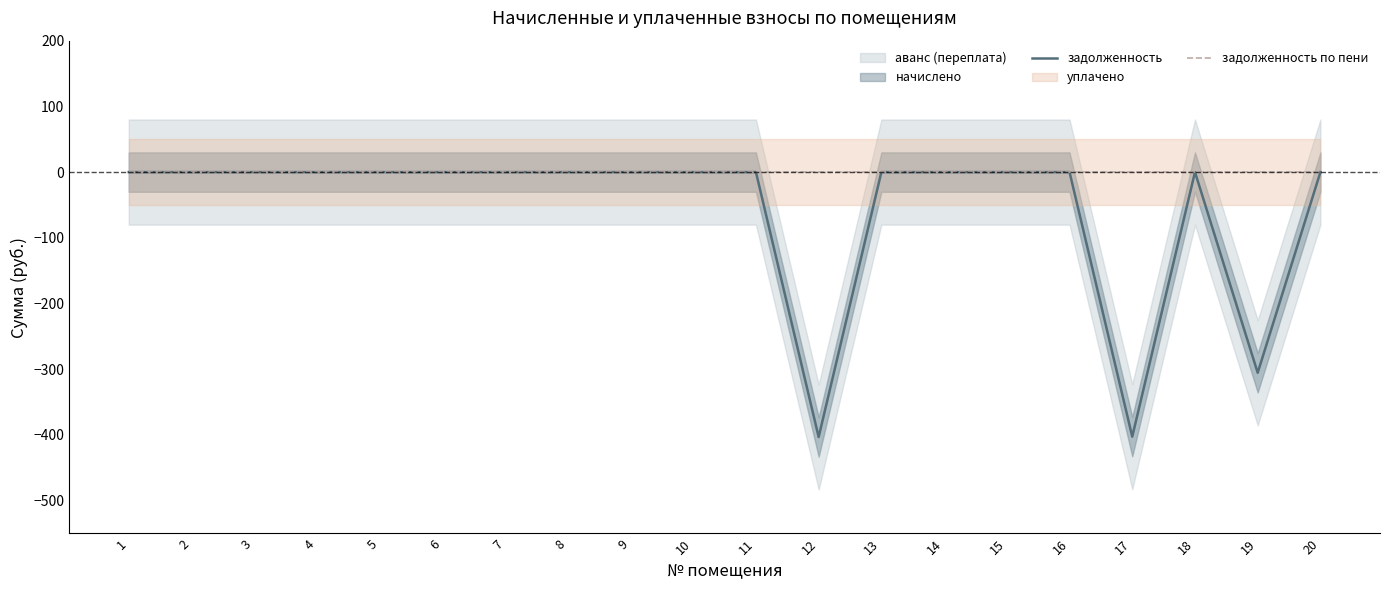

Count the number of categories in the chart.

20